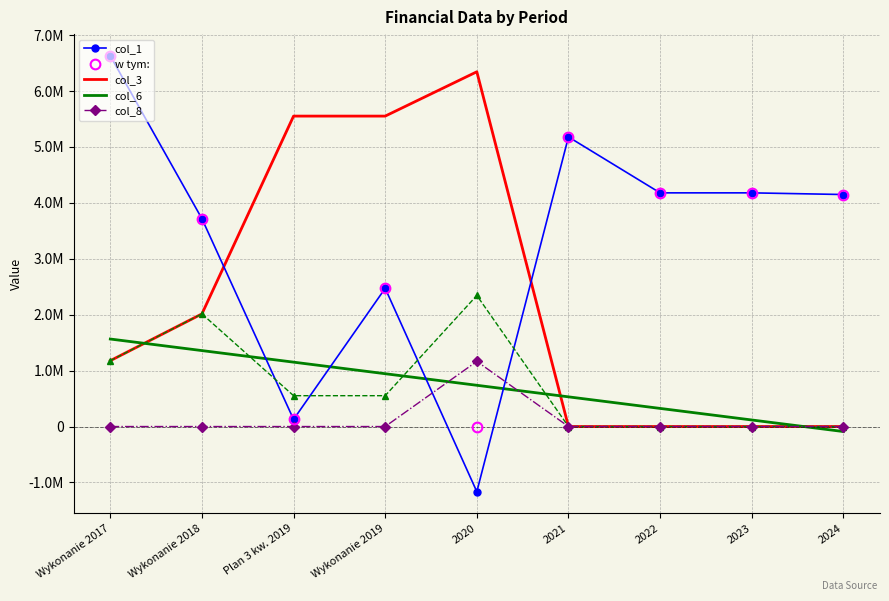

What is the difference between the col_6 values at 2024 and 2023?

206801.4